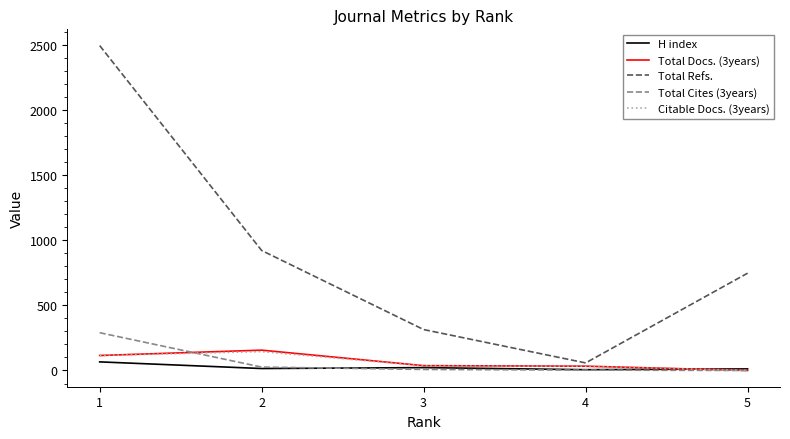

True or false: Total Refs. has more than 2 points higher than both neighbors.

False